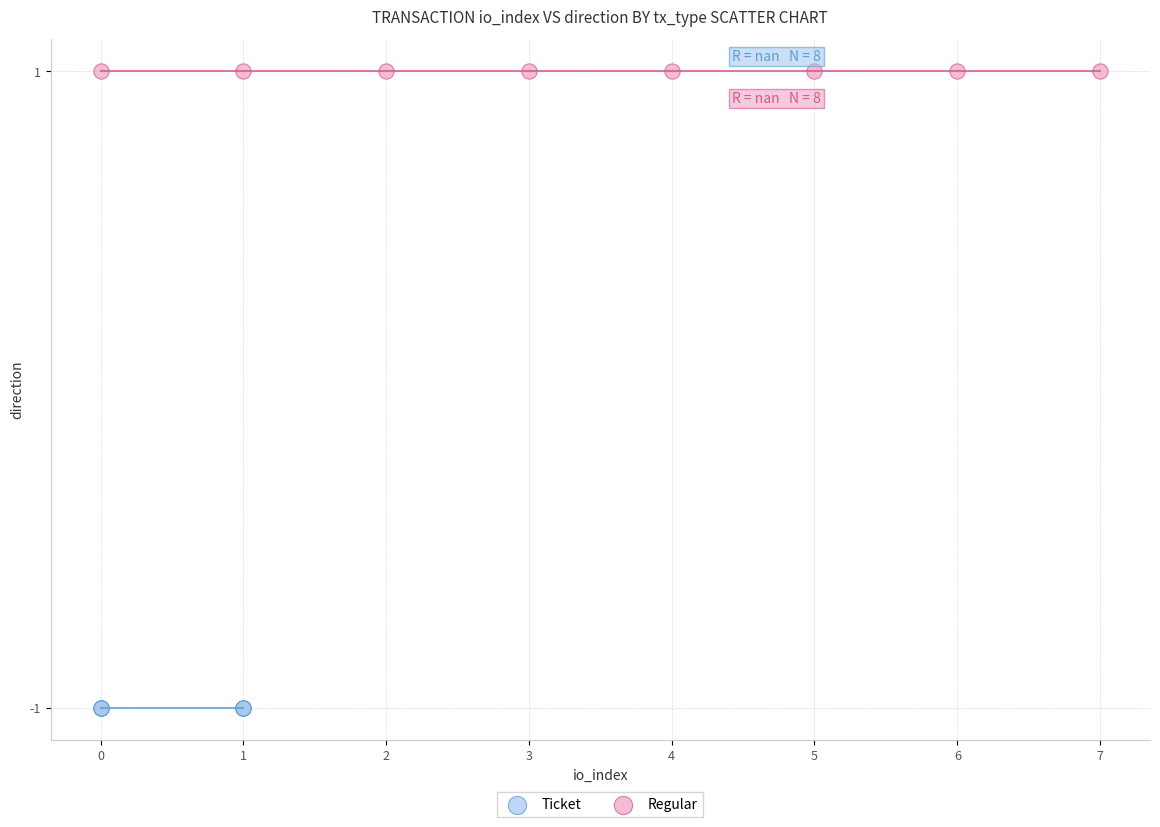

Which series contains the highest Y value?

Regular